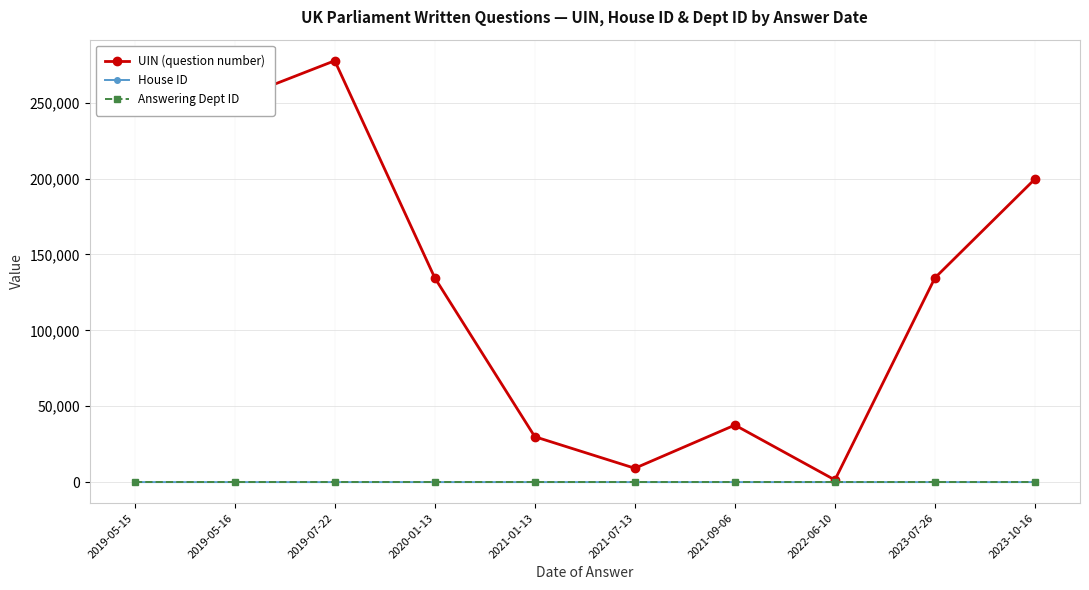

Read the UIN (question number) value at 2019-07-22.

277619